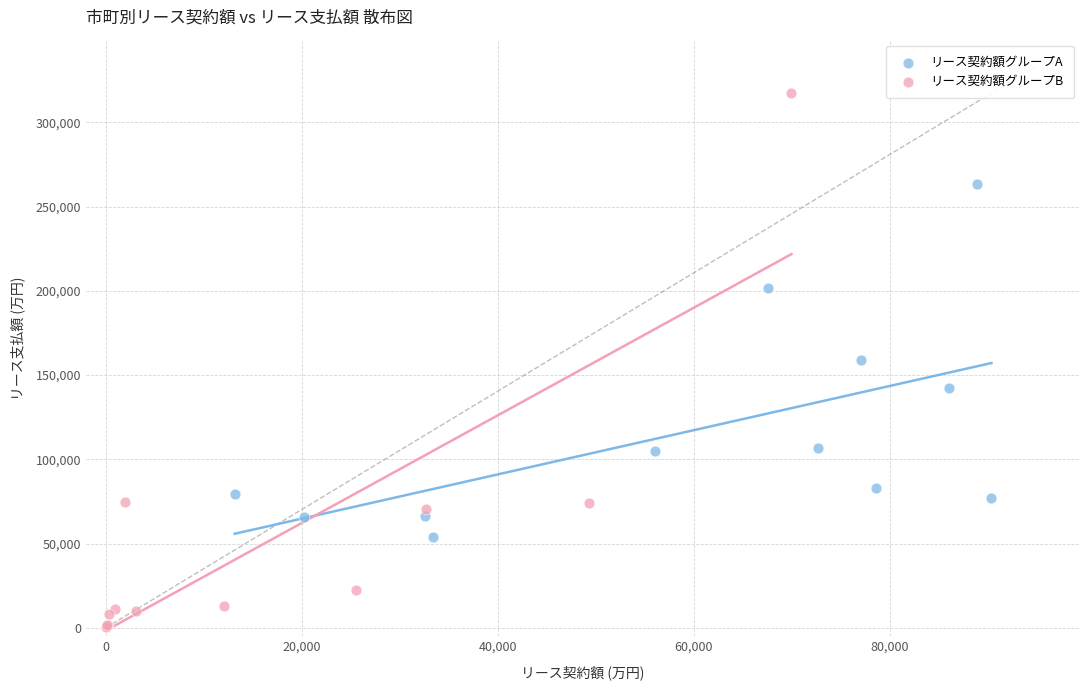

Which series has the largest Y range (max minus min)?

リース契約額グループB